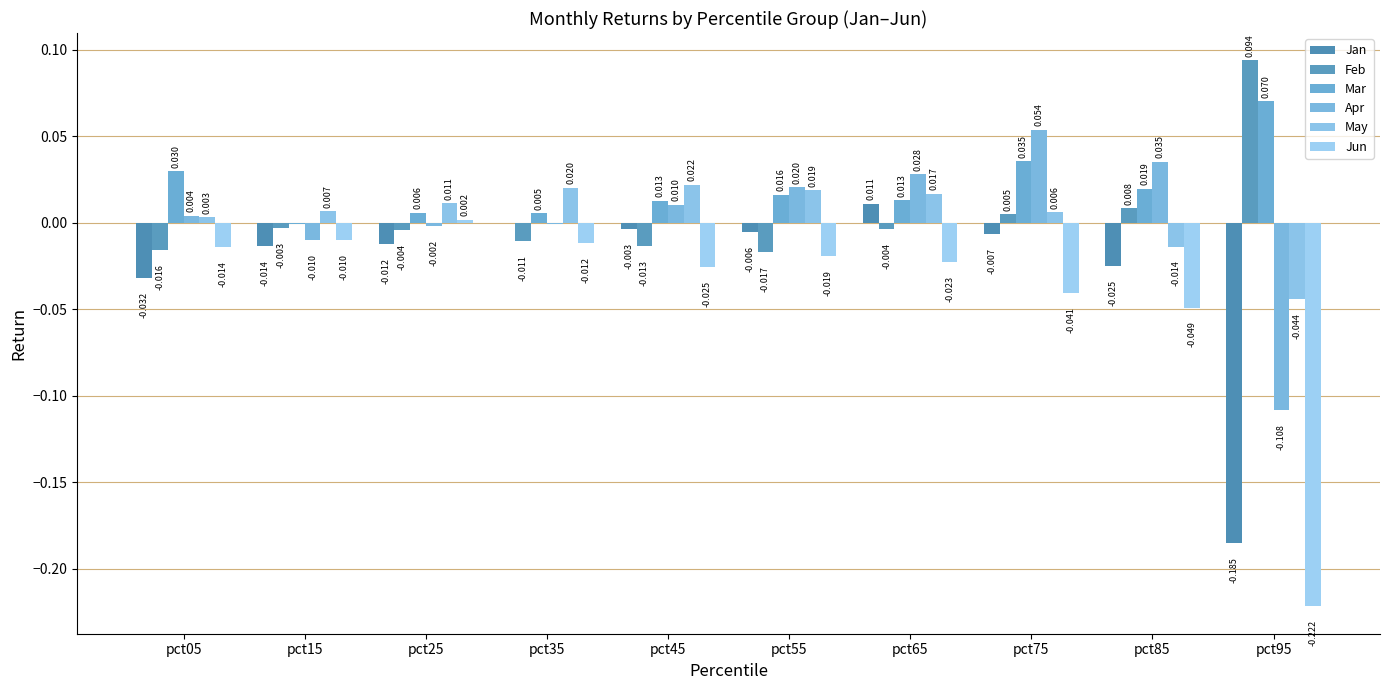

How many groups of bars are there?

10